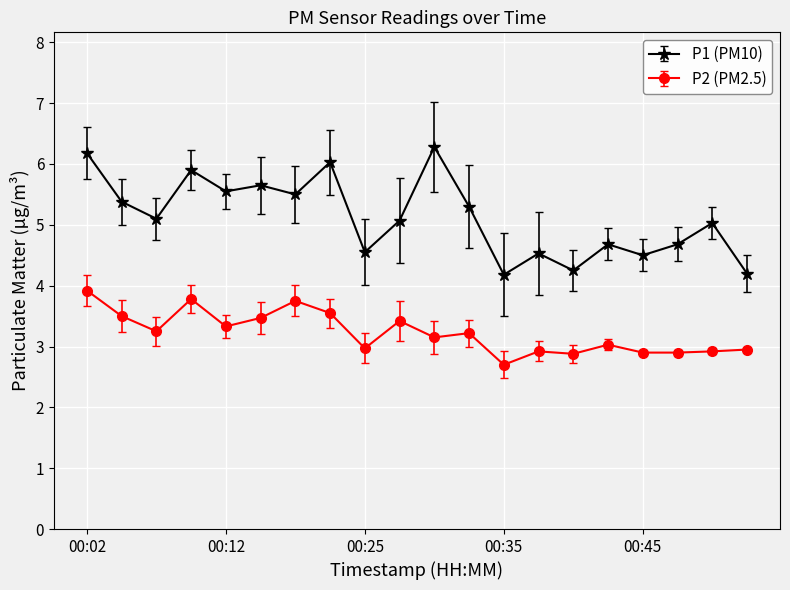

True or false: P2 (PM2.5) and P1 (PM10) cross at least once.

False